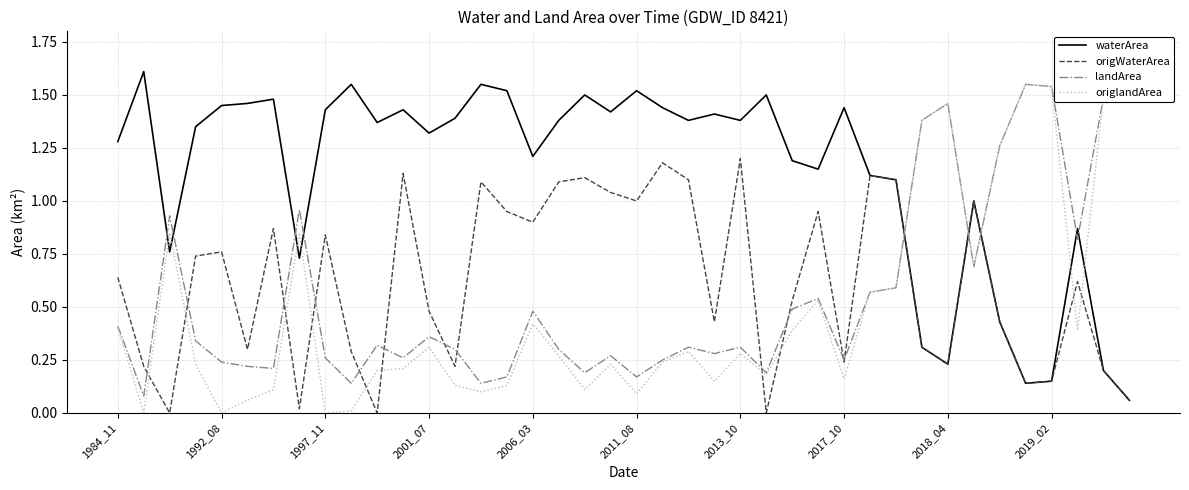

How many values in the origWaterArea series exceed 0?

37